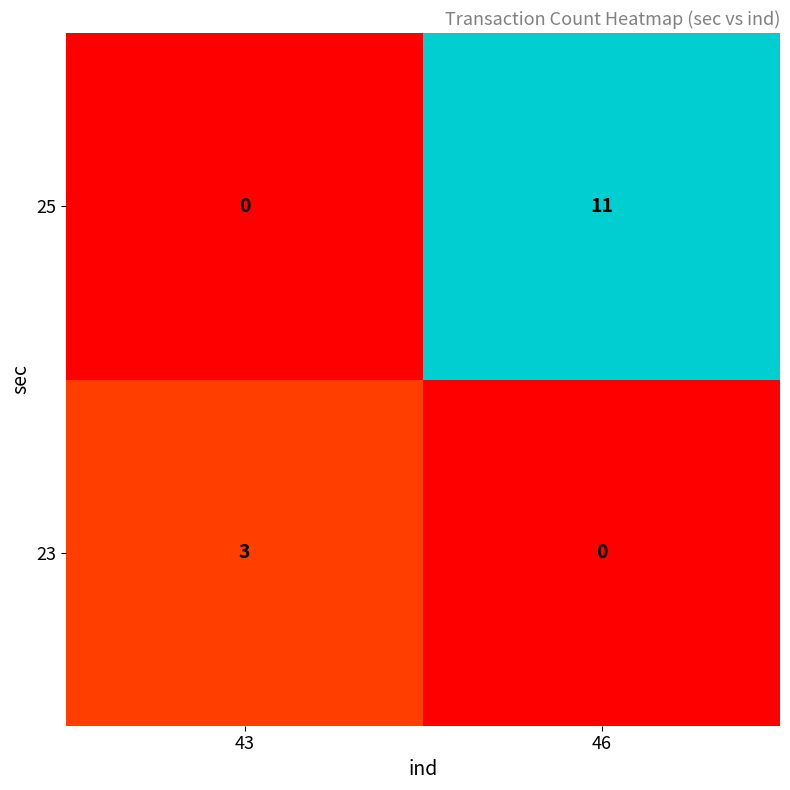

How many values in the 23 series are below 3?

1